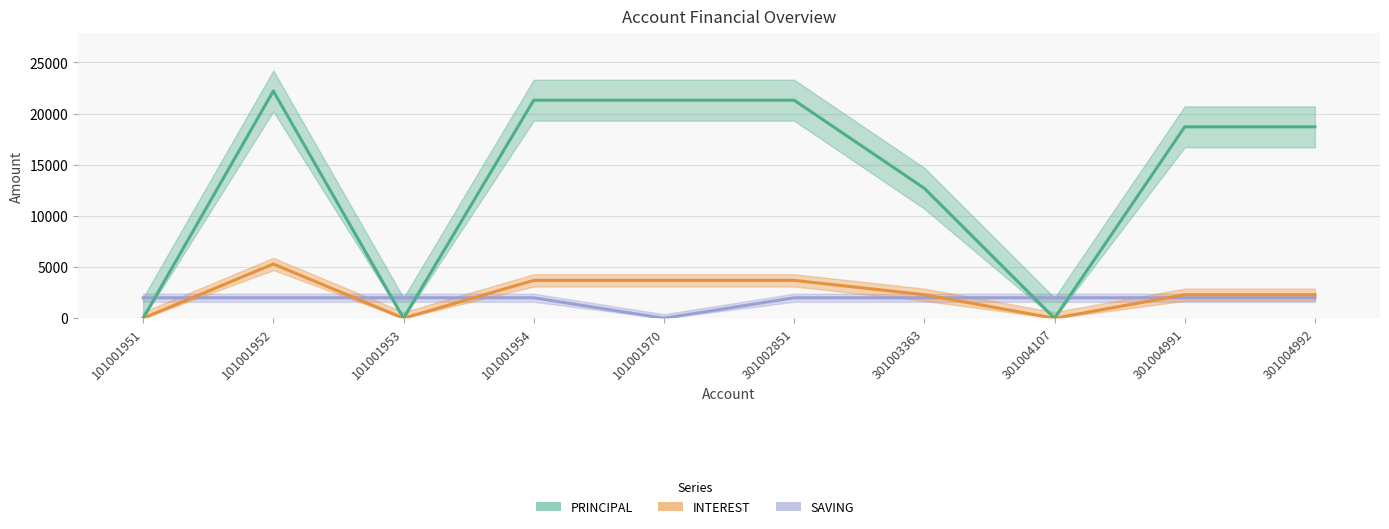

Where does the PRINCIPAL series first go above 18700?

101001952